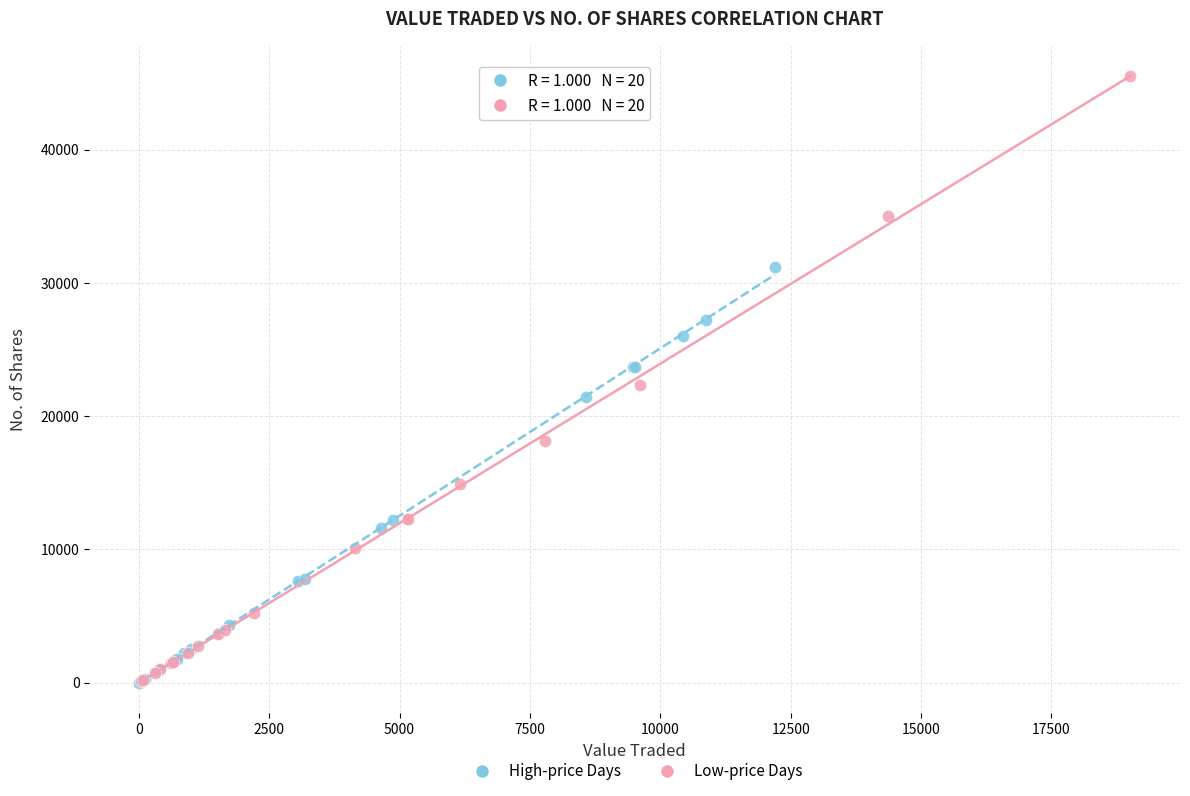

Which series reaches the maximum Y coordinate?

Low-price Days